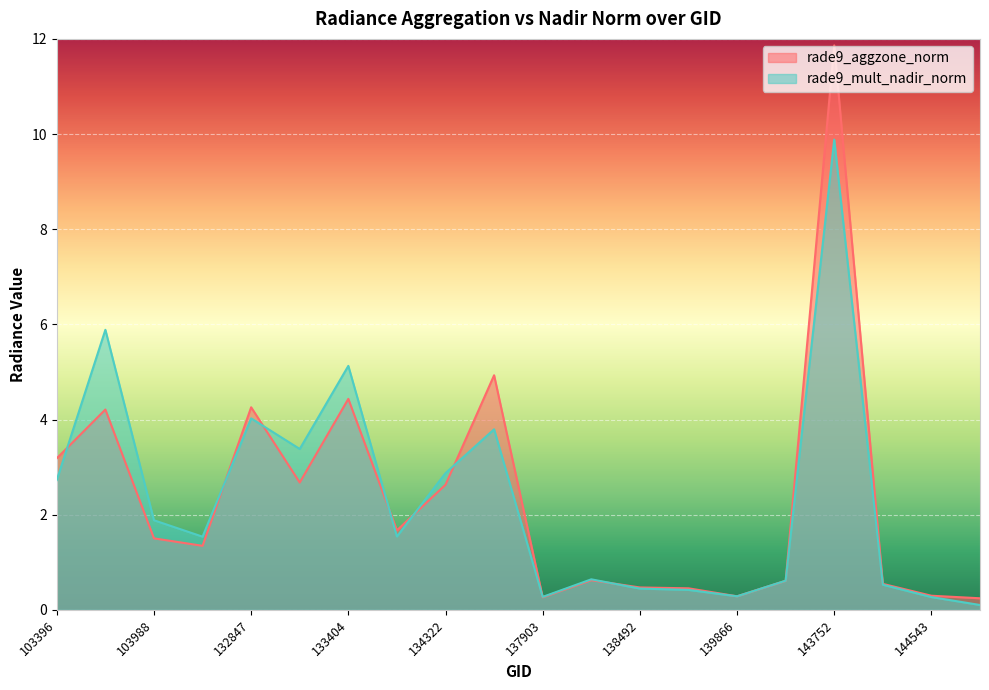

What is the average value of the rade9_aggzone_norm series?

2.3